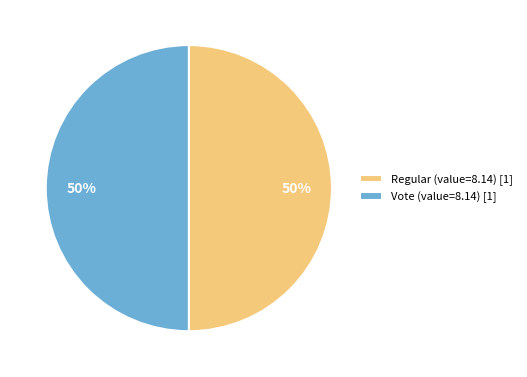

Approximately how many times larger is the value at Regular (value=8.14) [1] compared to Vote (value=8.14) [1]?

1.0